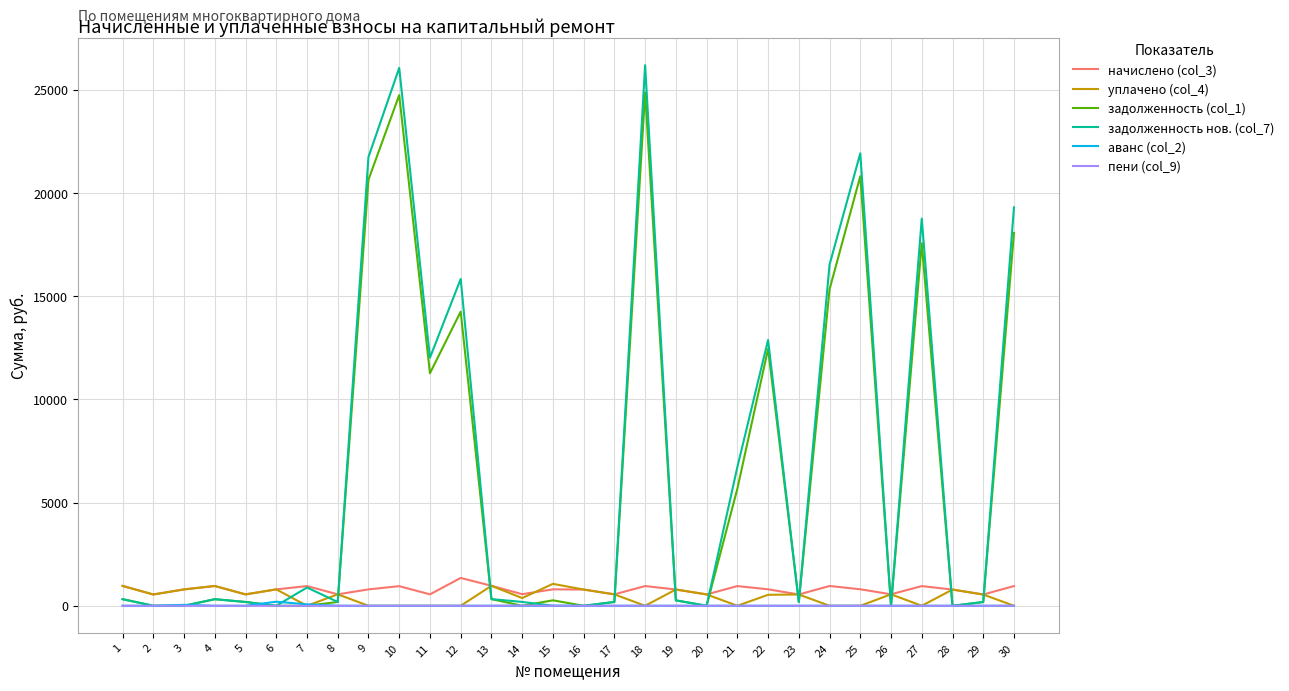

What is the sum of the задолженность (col_1) values at 18 and 28?

24858.7